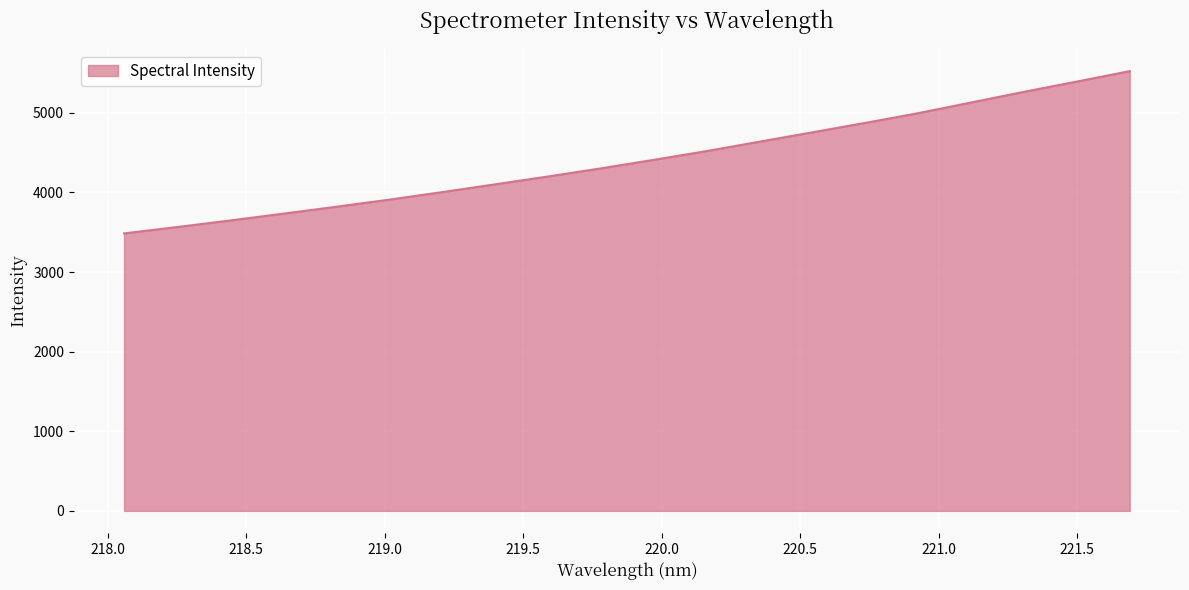

What is the greatest value displayed?

5522.7